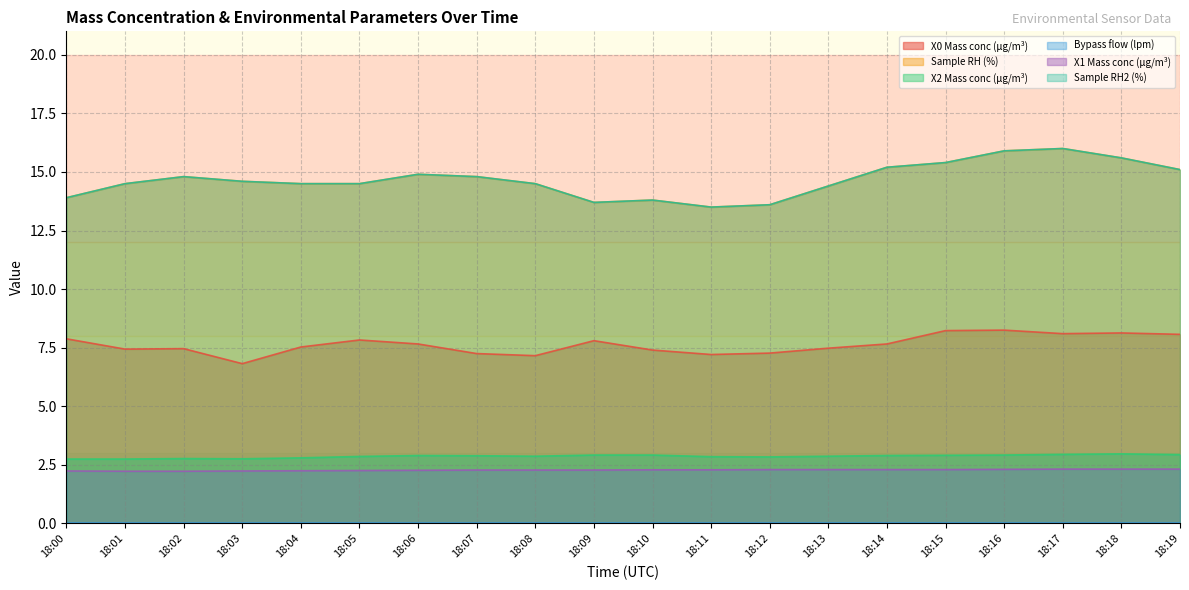

At how many categories does at least one series exceed 12?

20